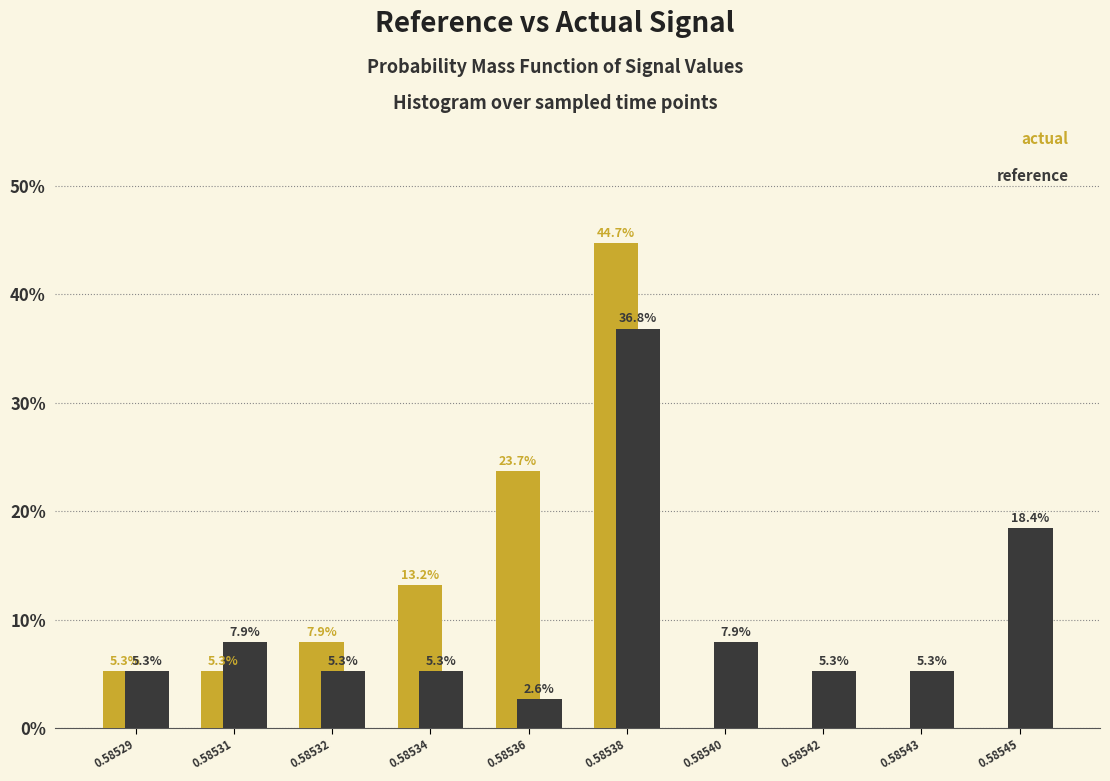

Reading right to left, what are all the values shown in this chart?

actual: 0.58545=0.0	0.58543=0.0	0.58542=0.0	0.58540=0.0	0.58538=44.7	0.58536=23.7	0.58534=13.2	0.58532=7.9	0.58531=5.3	0.58529=5.3
reference: 0.58545=18.4	0.58543=5.3	0.58542=5.3	0.58540=7.9	0.58538=36.8	0.58536=2.6	0.58534=5.3	0.58532=5.3	0.58531=7.9	0.58529=5.3